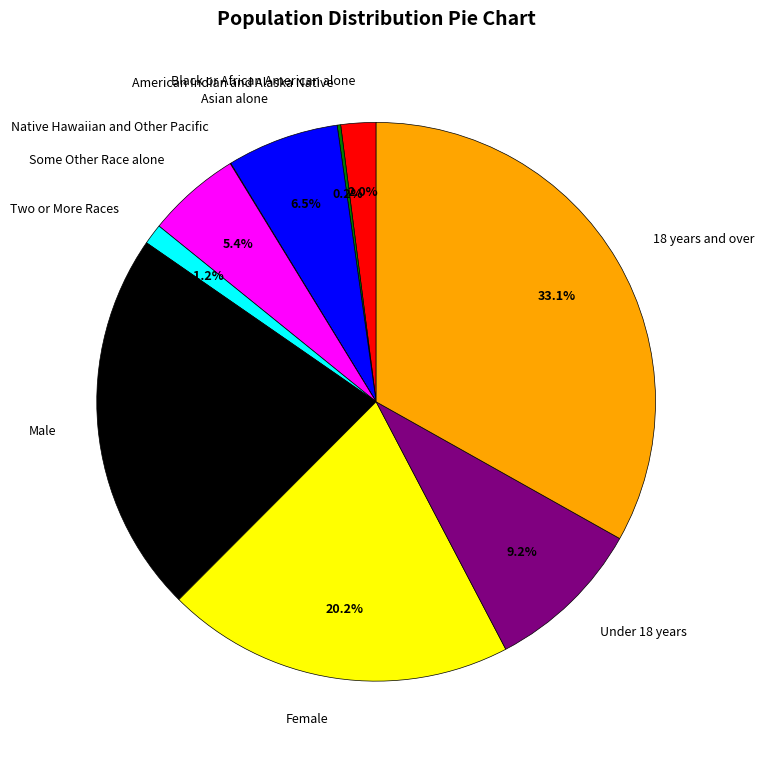

Which slice is the largest?

18 years and over